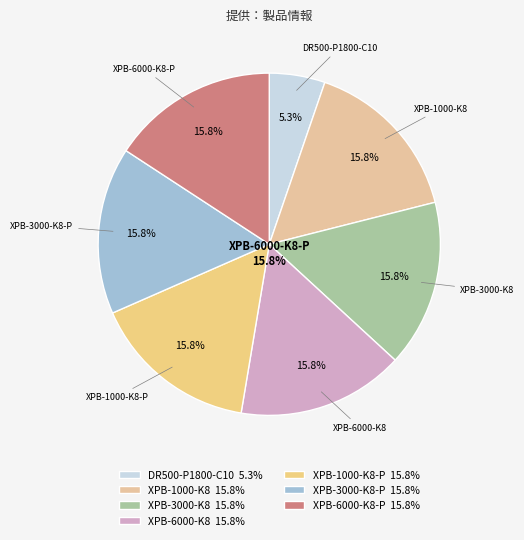

What is the ratio of the value at XPB-3000-K8-P to the value at XPB-1000-K8-P?

1.0